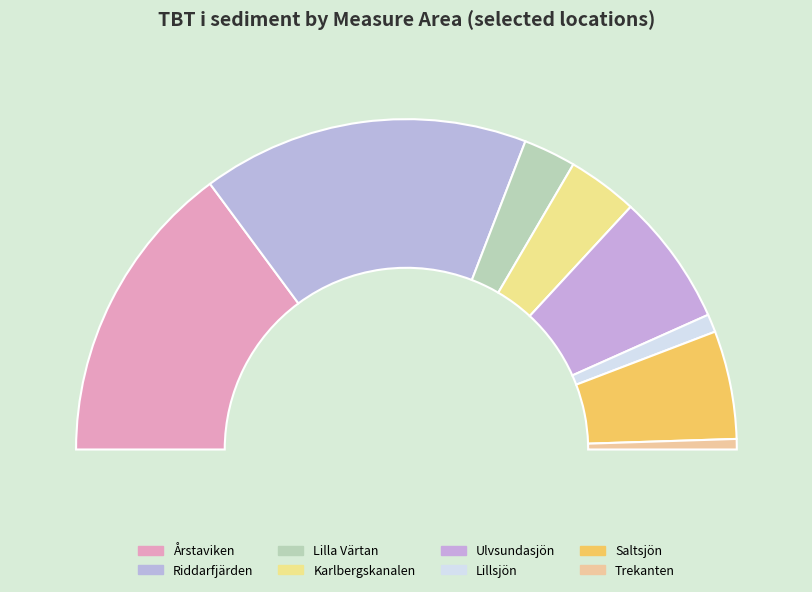

Between Trekanten and Saltsjön, which is larger?

Saltsjön